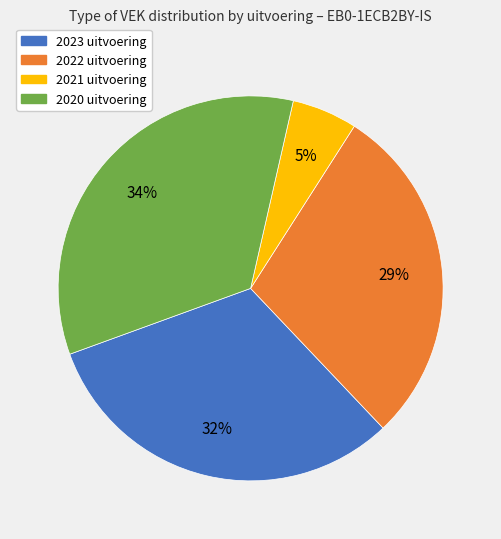

To the nearest percent, what portion does 2022 uitvoering represent?

29%